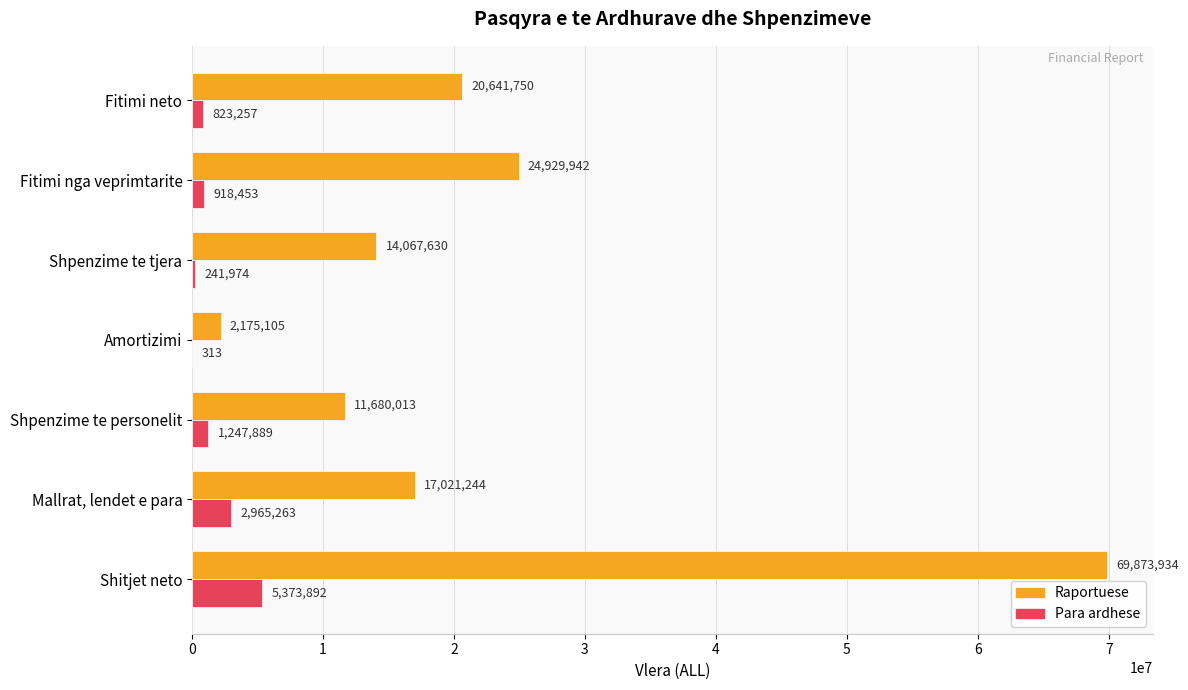

At which label is Raportuese closest to 36024519?

Fitimi nga veprimtarite